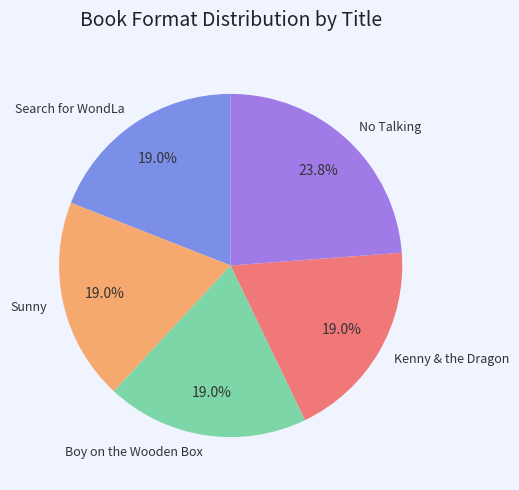

Does any single category account for the majority?

No